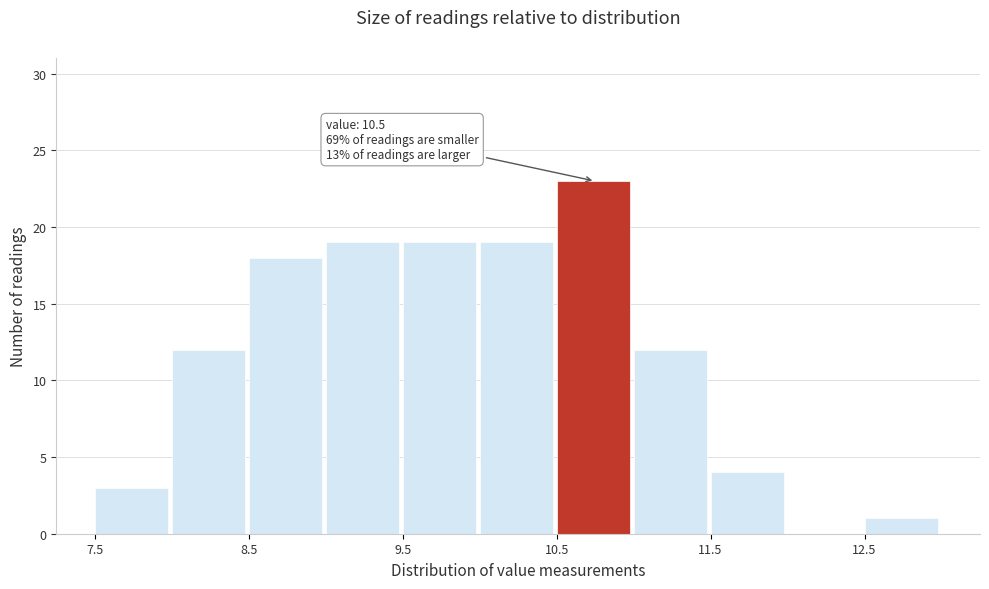

Which range on the x-axis has the tallest bar?

10.5 to 11.0